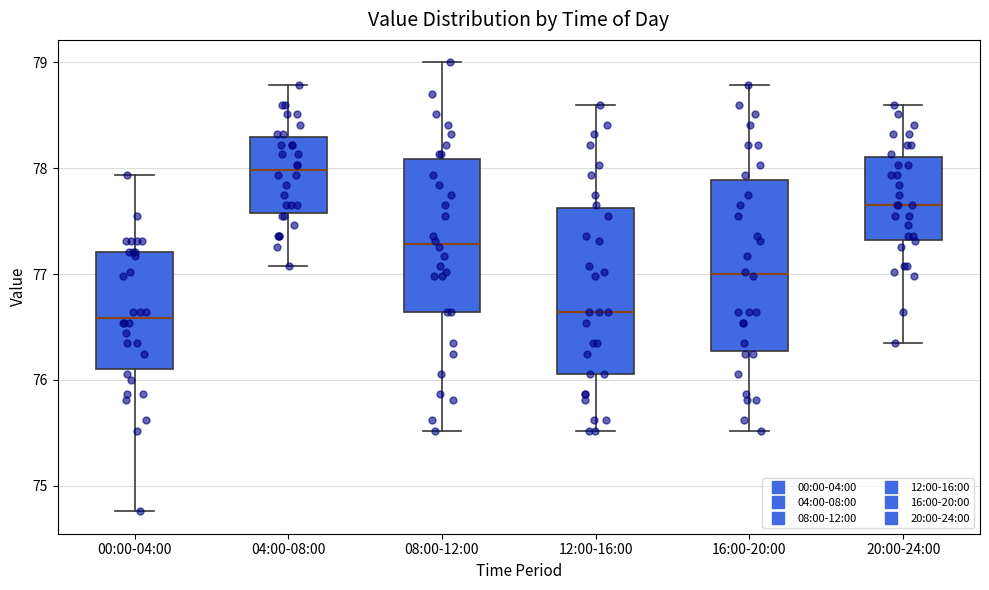

Reading left to right, read every box against the y-axis: the position of its median line, the range the box covers, and the ends of its whiskers. The values are not printed on the chart, so give them approximately, as read against the axis.

00:00-04:00: median 76.6, box 76.1 to 77.2, whiskers 74.8 to 77.9
04:00-08:00: median 78.0, box 77.6 to 78.3, whiskers 77.1 to 78.8
08:00-12:00: median 77.3, box 76.6 to 78.1, whiskers 75.5 to 79.0
12:00-16:00: median 76.6, box 76.1 to 77.6, whiskers 75.5 to 78.6
16:00-20:00: median 77.0, box 76.3 to 77.9, whiskers 75.5 to 78.8
20:00-24:00: median 77.7, box 77.3 to 78.1, whiskers 76.4 to 78.6